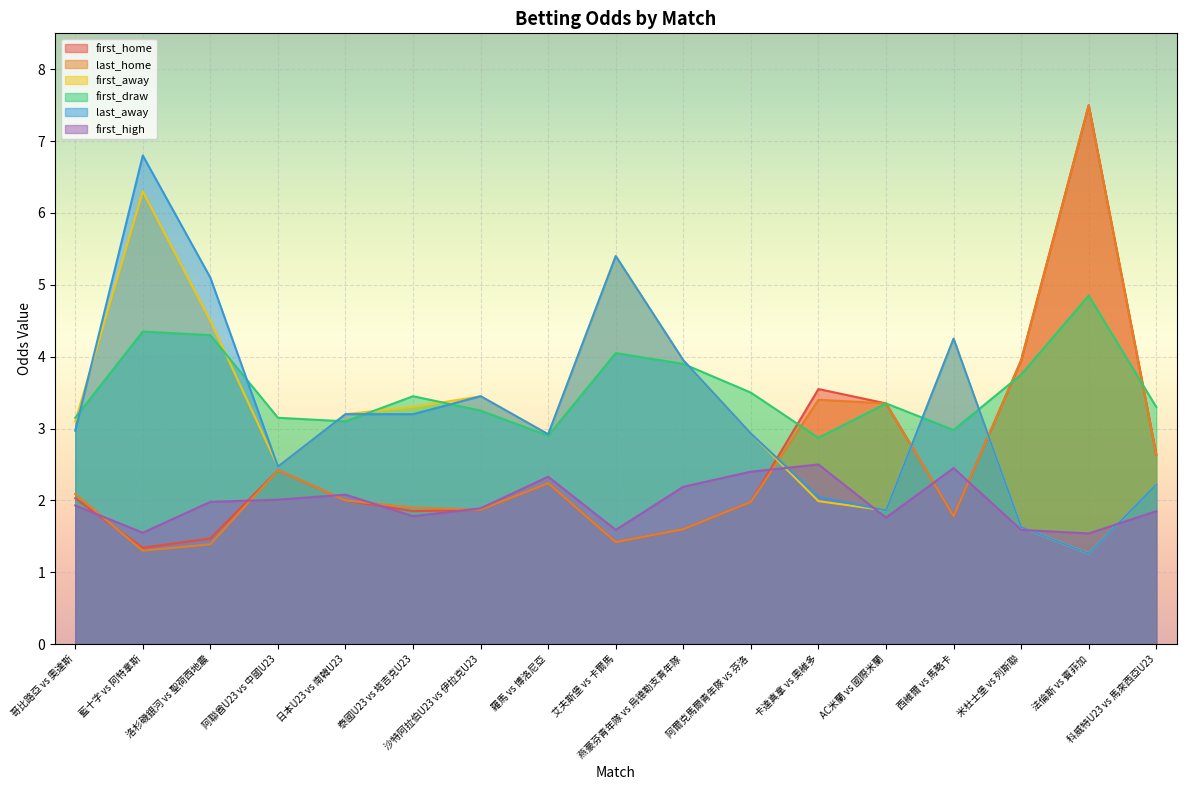

What is the sum of the first_high values at 哥比路亞 vs 奧達斯 and 沙特阿拉伯U23 vs 伊拉克U23?

3.8